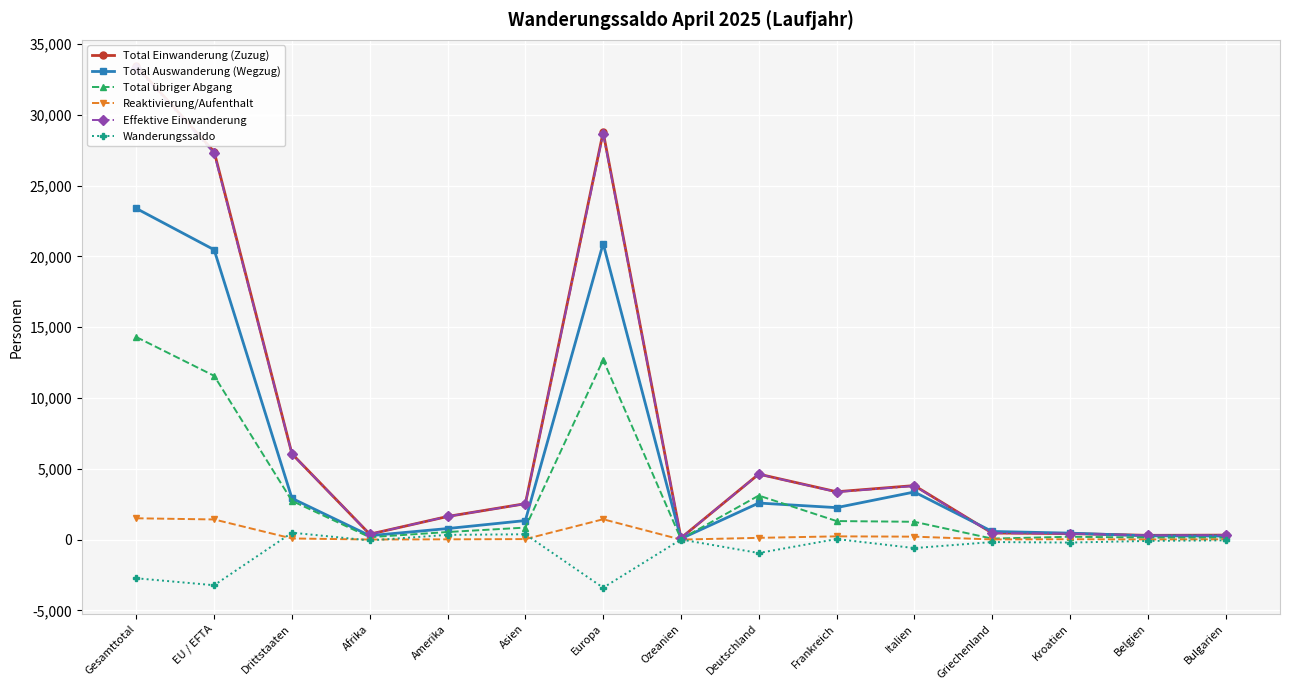

What is the approximate value of Effektive Einwanderung at Afrika, to the nearest 100?

400